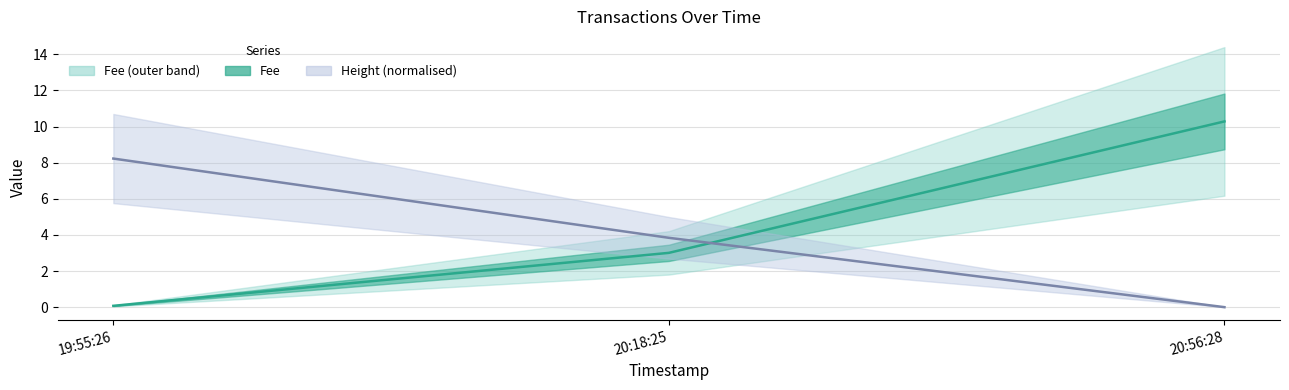

Count the number of data series in this chart.

2